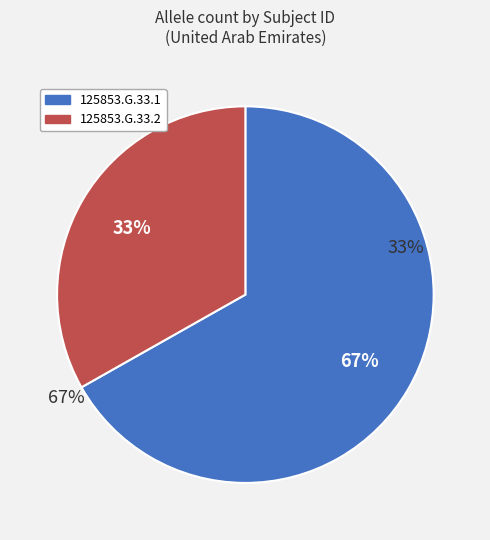

To the nearest percent, what is the average slice percentage?

50%